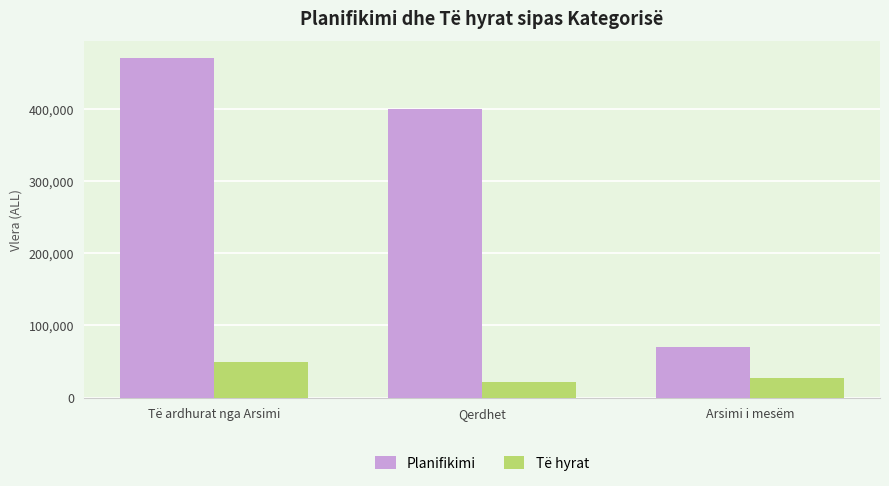

At which label does Planifikimi first exceed 400000?

Të ardhurat nga Arsimi